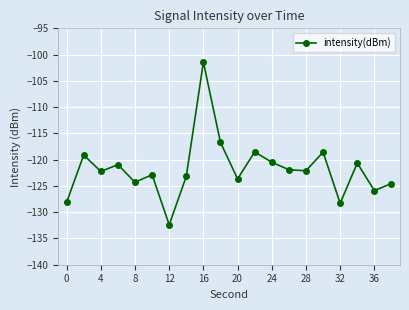

How many lines are shown in the chart?

1